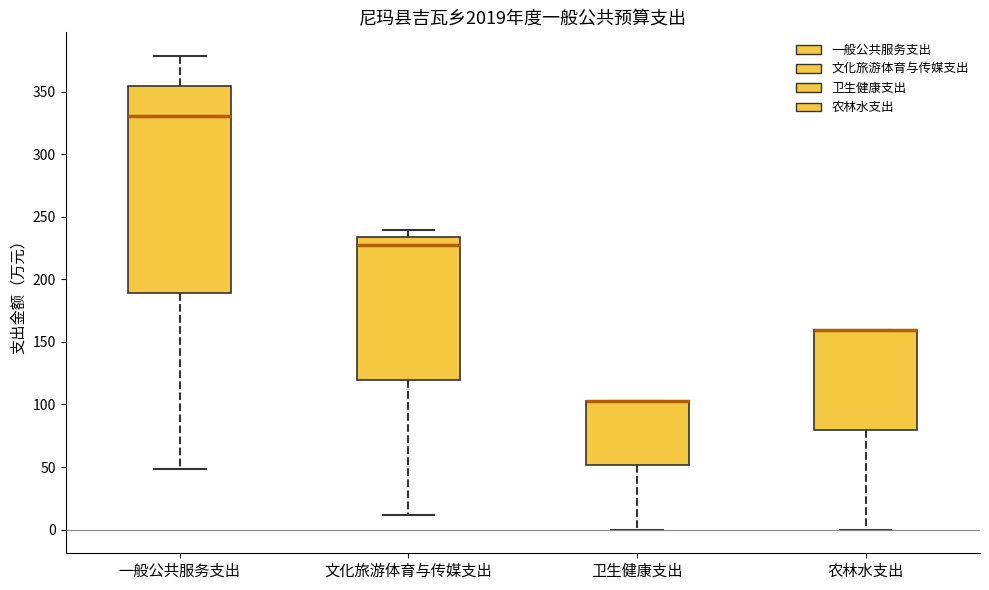

Where is the upper edge of the box for 卫生健康支出 on the y-axis? The values are not printed on the chart, so give them approximately, as read against the axis.

105